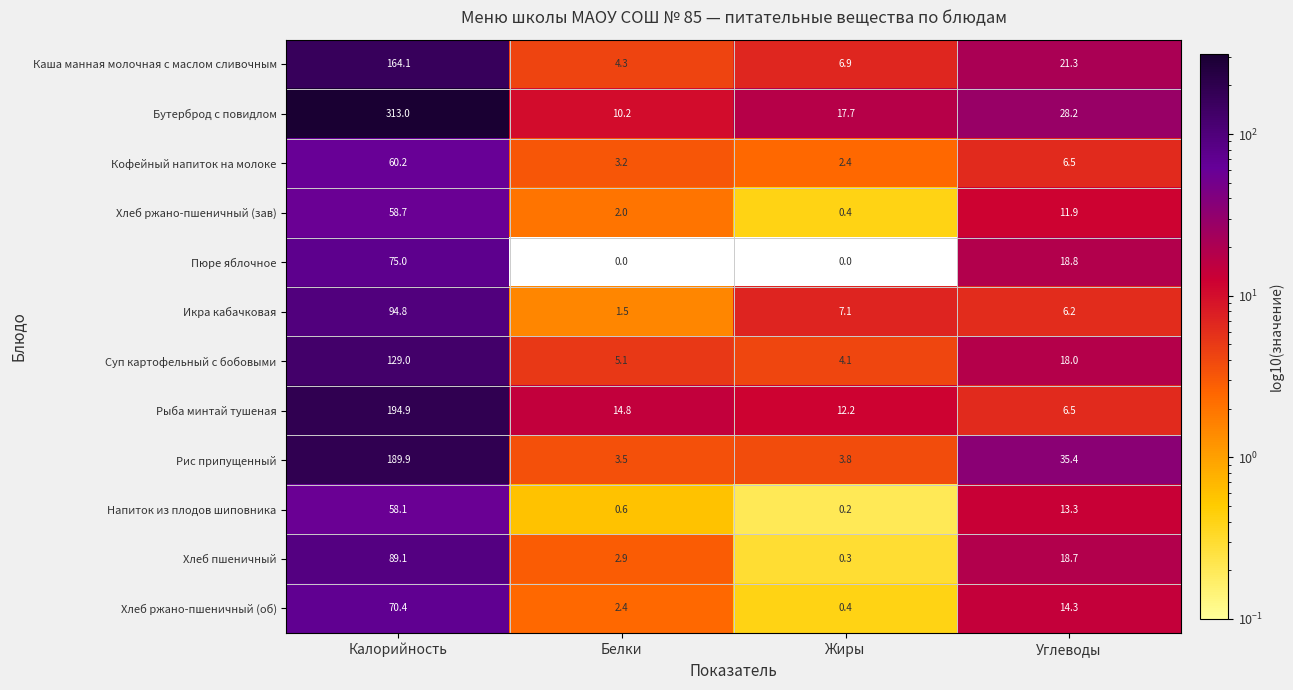

What is the greatest value displayed?

313.0